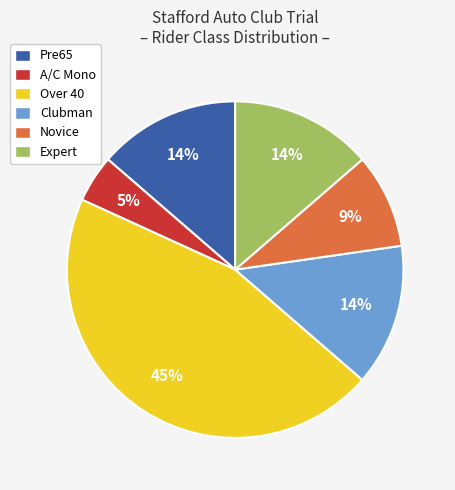

How many slices are in this pie chart?

6